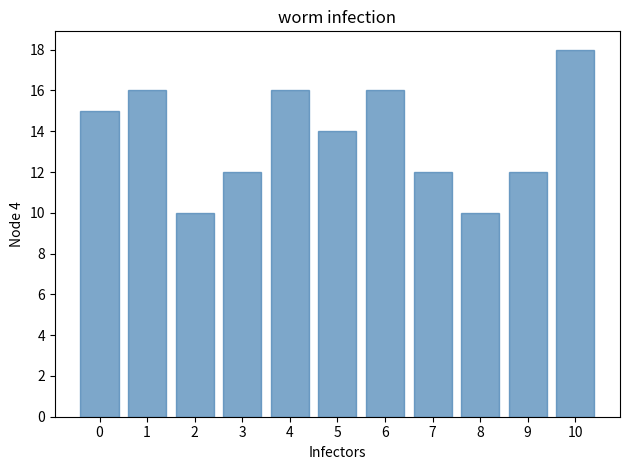

Reading left to right, what are all the values shown in this chart?

0=15	1=16	2=10	3=12	4=16	5=14	6=16	7=12	8=10	9=12	10=18